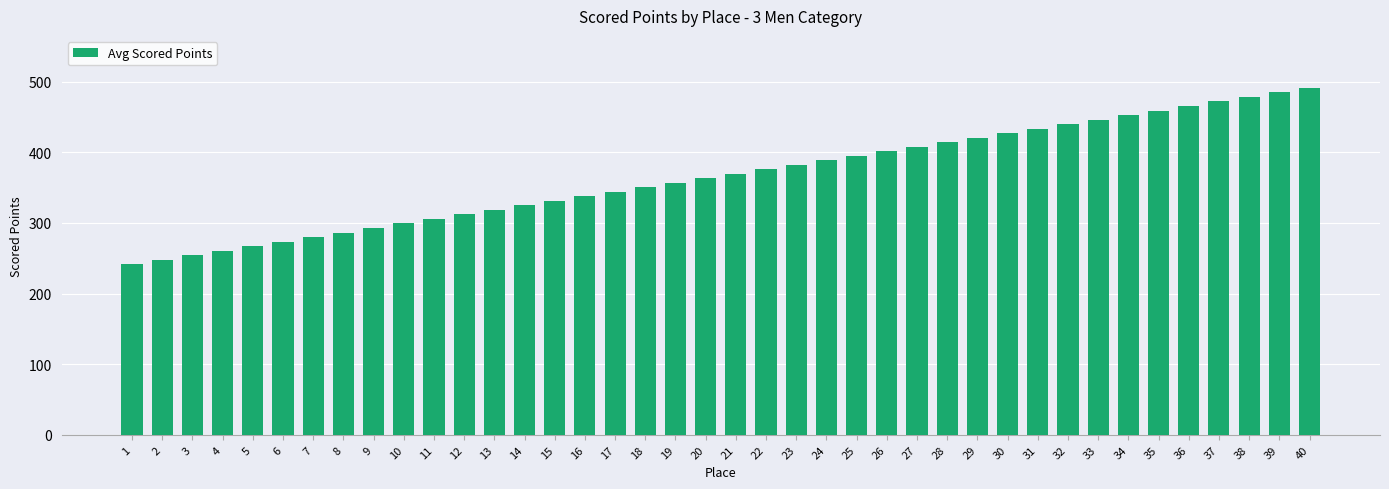

What value does the data have at 31?

433.7